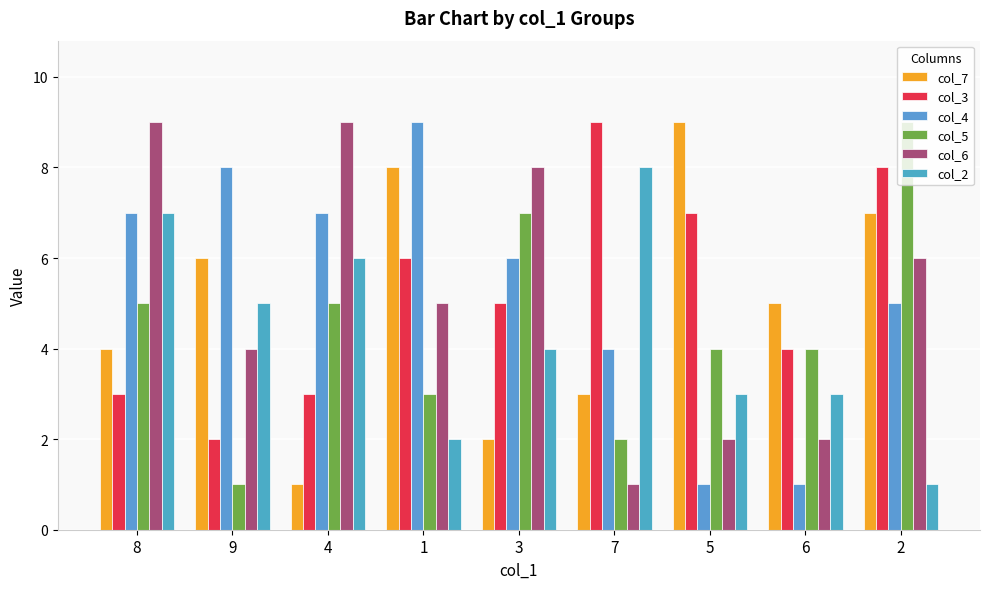

True or false: col_6 has a value of 14 at 3.

False